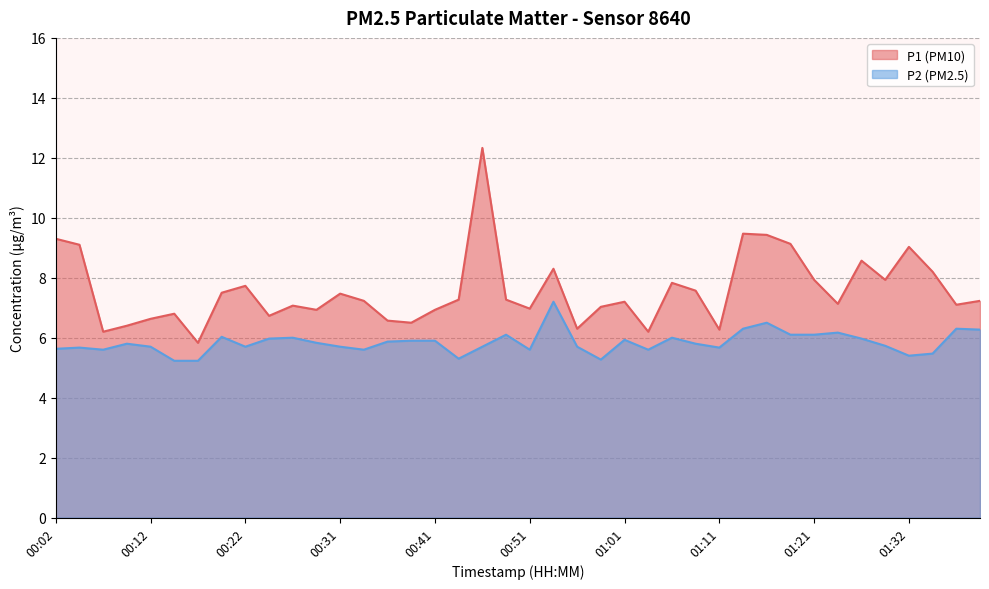

What is the label of the 3rd point from the left?

00:07